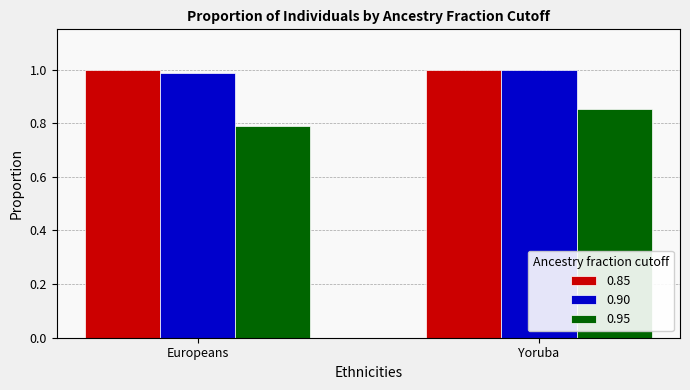

At which category is the sum across all series the highest?

Yoruba